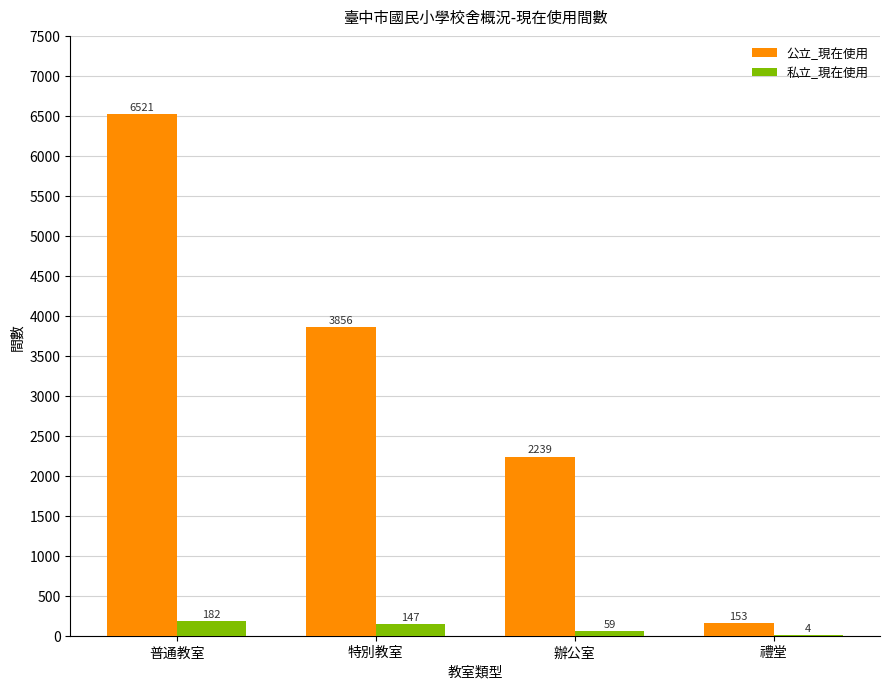

Which series changed the most between 特別教室 and 辦公室?

公立_現在使用